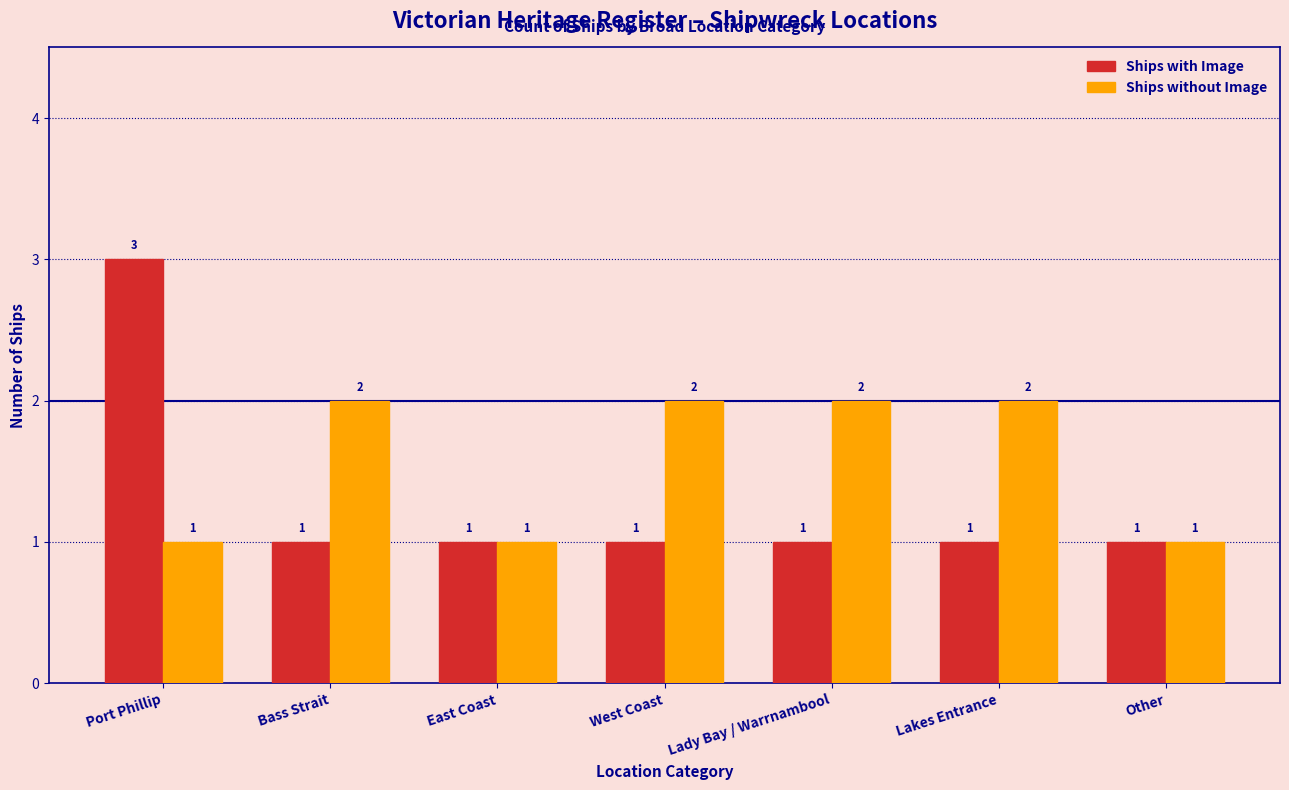

What is the total value across all series at Port Phillip?

4